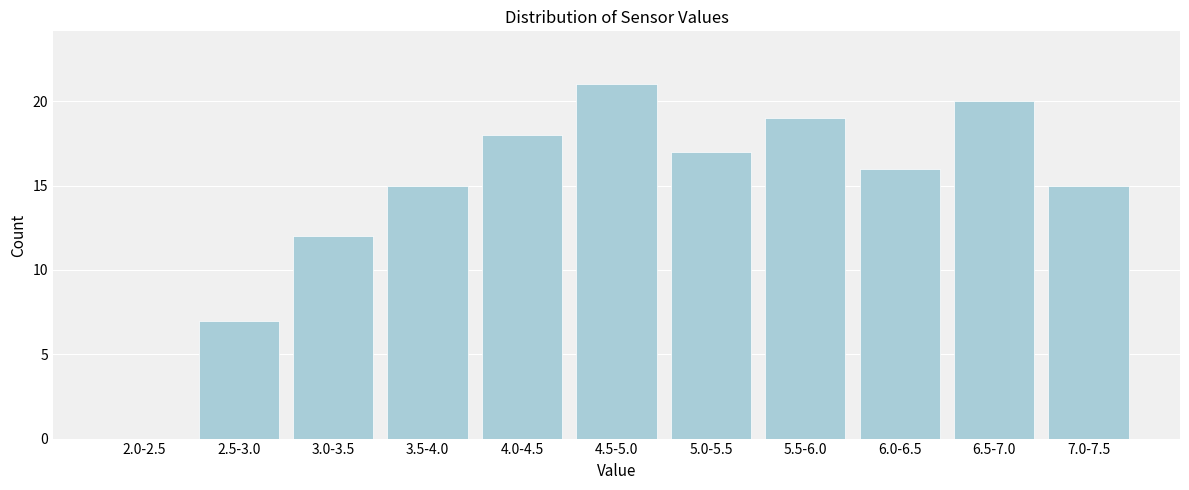

Reading right to left, what are all the values shown in this chart?

7.0-7.5=15	6.5-7.0=20	6.0-6.5=16	5.5-6.0=19	5.0-5.5=17	4.5-5.0=21	4.0-4.5=18	3.5-4.0=15	3.0-3.5=12	2.5-3.0=7	2.0-2.5=0